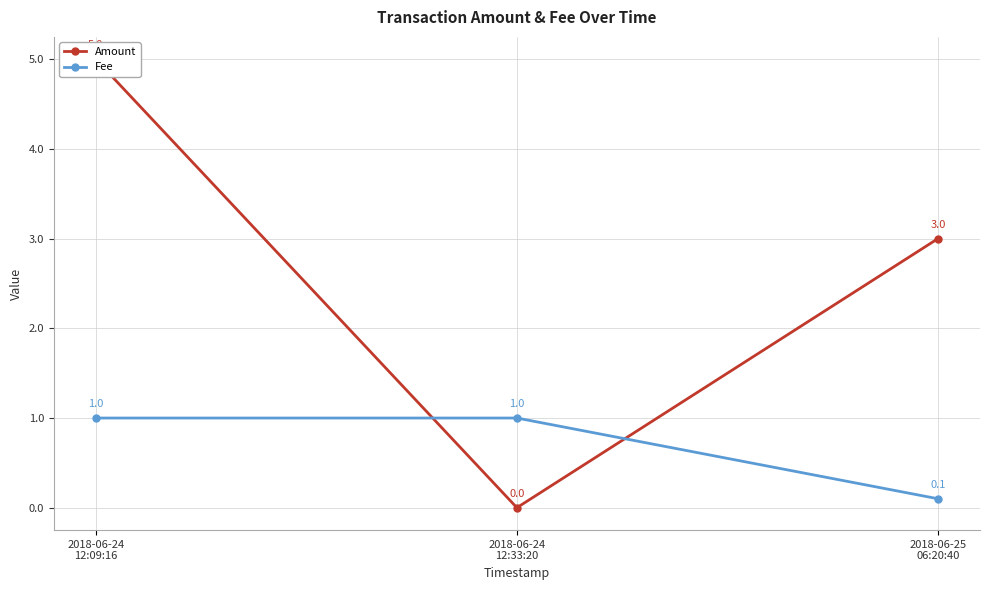

What is the sum of the Amount values at 2018-06-24
12:09:16 and 2018-06-25
06:20:40?

8.0